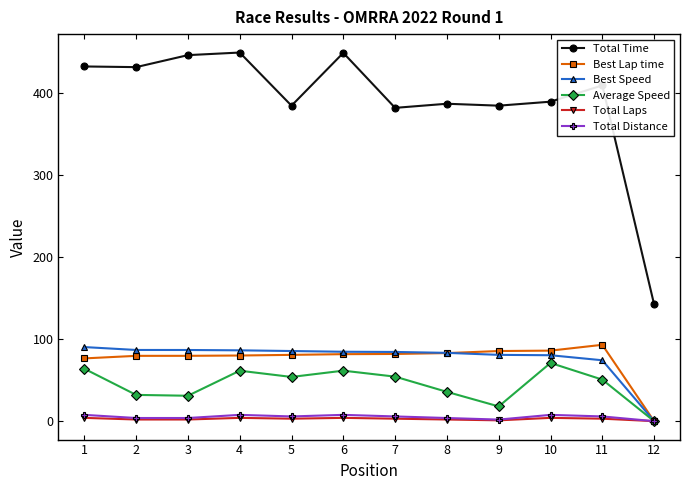

At which label does Average Speed first exceed 53?

1